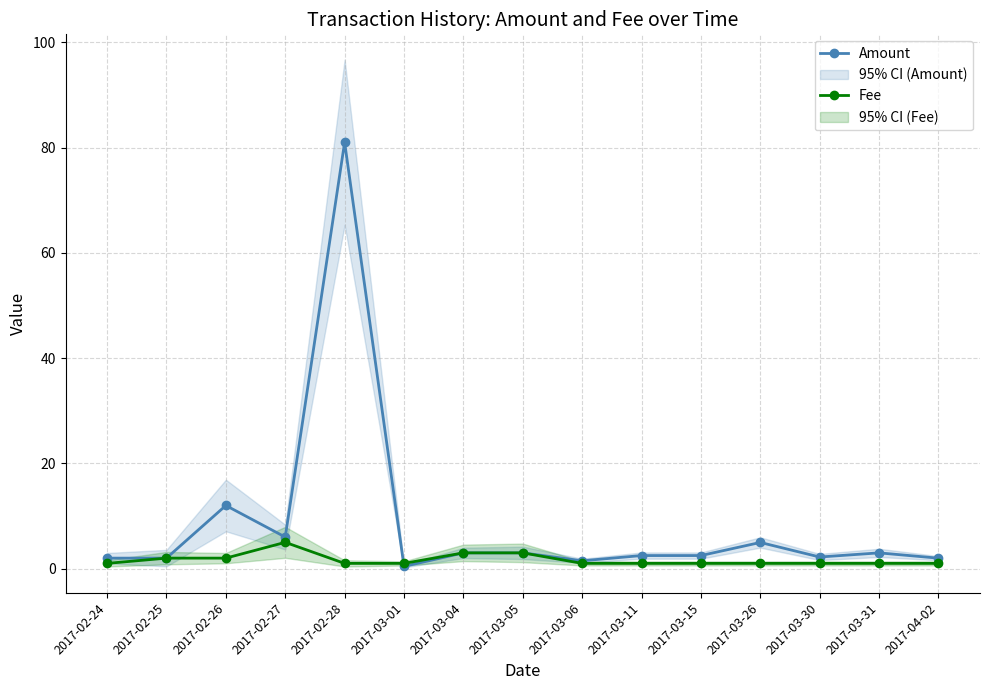

Reading right to left, what are all the values shown in this chart?

Amount: 2017-04-02=2.0	2017-03-31=3.0	2017-03-30=2.2	2017-03-26=5.0	2017-03-15=2.5	2017-03-11=2.5	2017-03-06=1.5	2017-03-05=3.0	2017-03-04=3.0	2017-03-01=0.4	2017-02-28=81.0	2017-02-27=6.0	2017-02-26=12.0	2017-02-25=2.0	2017-02-24=2.0
Fee: 2017-04-02=1.0	2017-03-31=1.0	2017-03-30=1.0	2017-03-26=1.0	2017-03-15=1.0	2017-03-11=1.0	2017-03-06=1.0	2017-03-05=3.0	2017-03-04=3.0	2017-03-01=1.0	2017-02-28=1.0	2017-02-27=5.0	2017-02-26=2.0	2017-02-25=2.0	2017-02-24=1.0